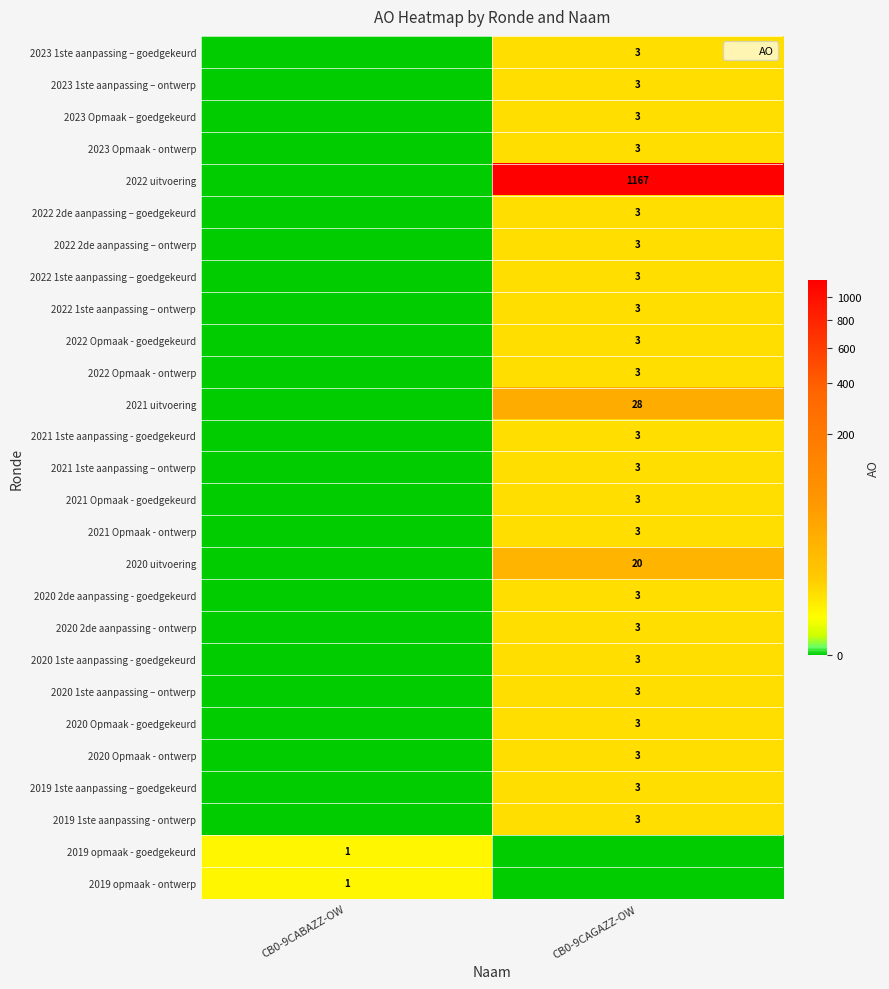

Between CB0-9CAGAZZ-OW and CB0-9CABAZZ-OW, which is larger?

CB0-9CAGAZZ-OW